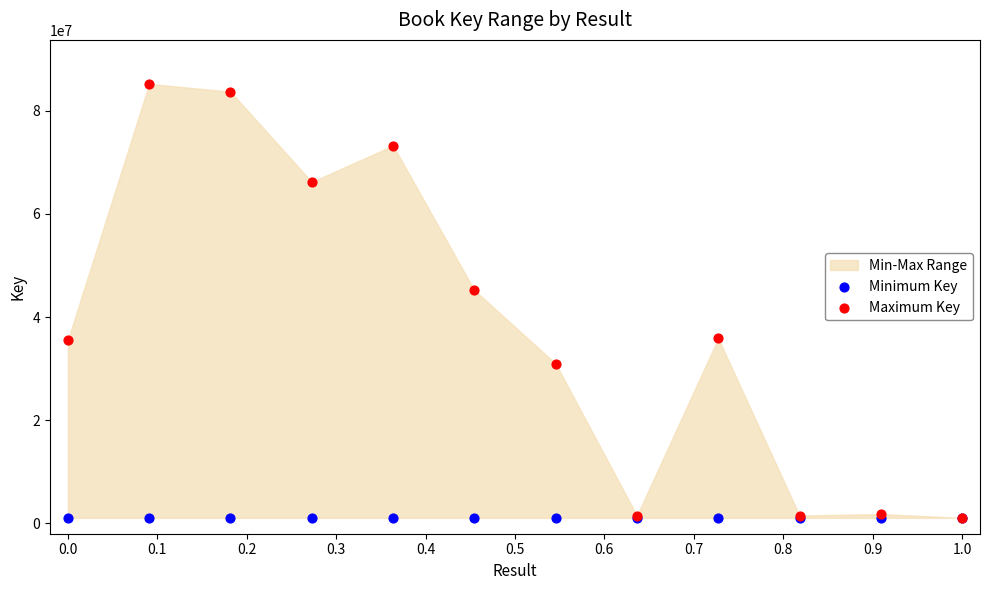

Across all series, what Y value is closest to 43148220?

45225324